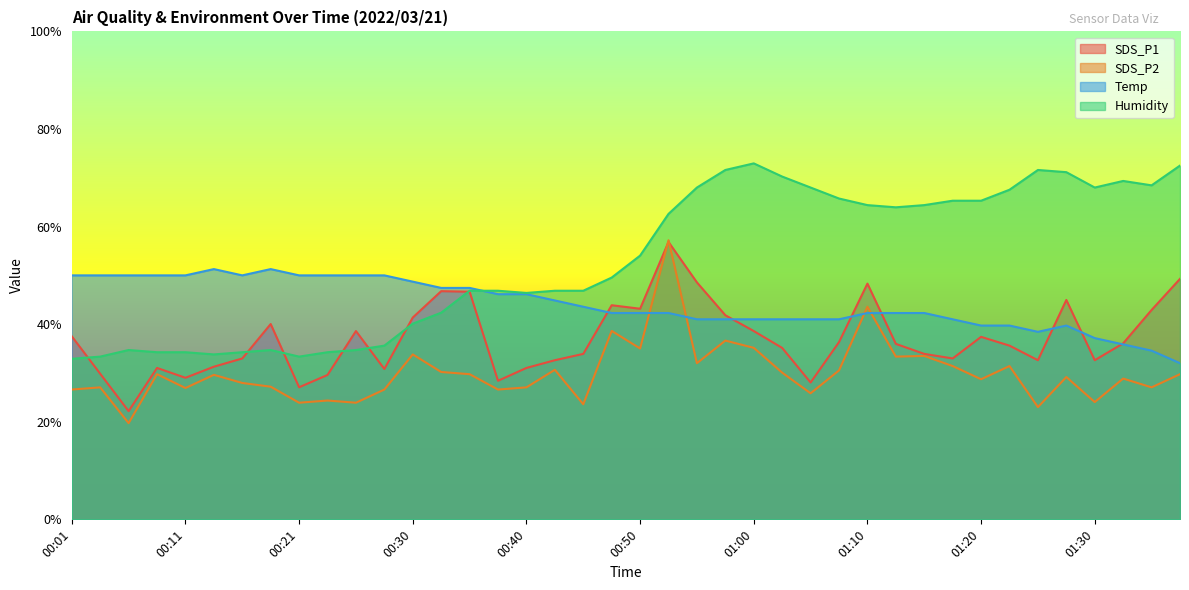

Which series has the widest spread of values?

Humidity